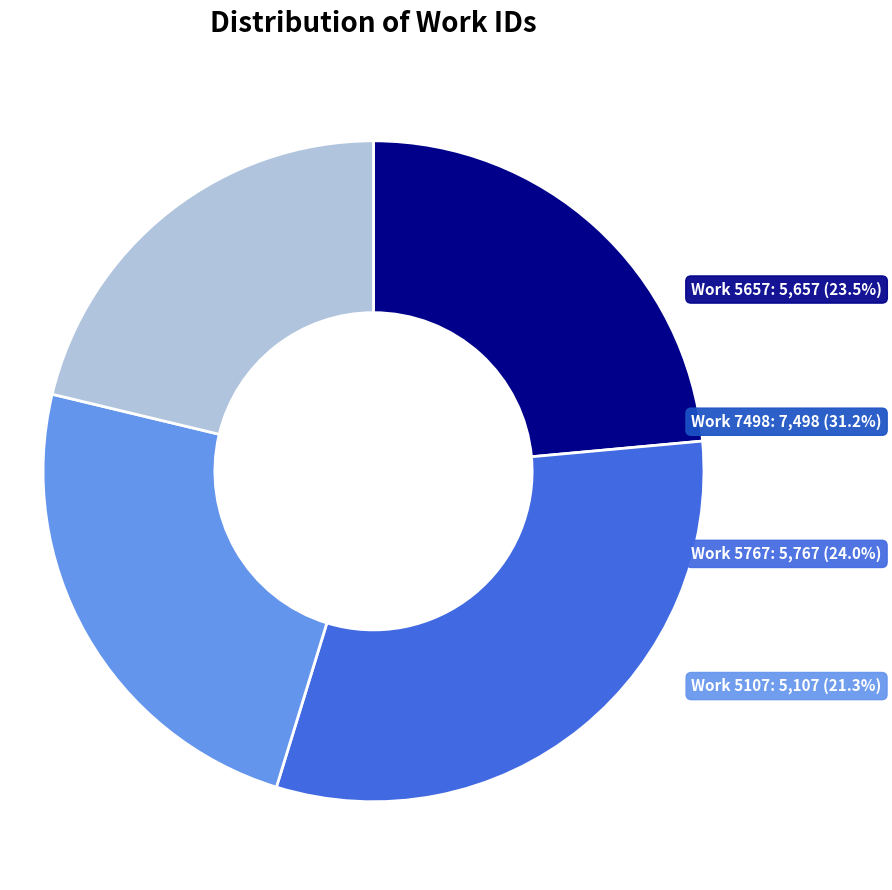

Which slice is the largest?

Work 7498